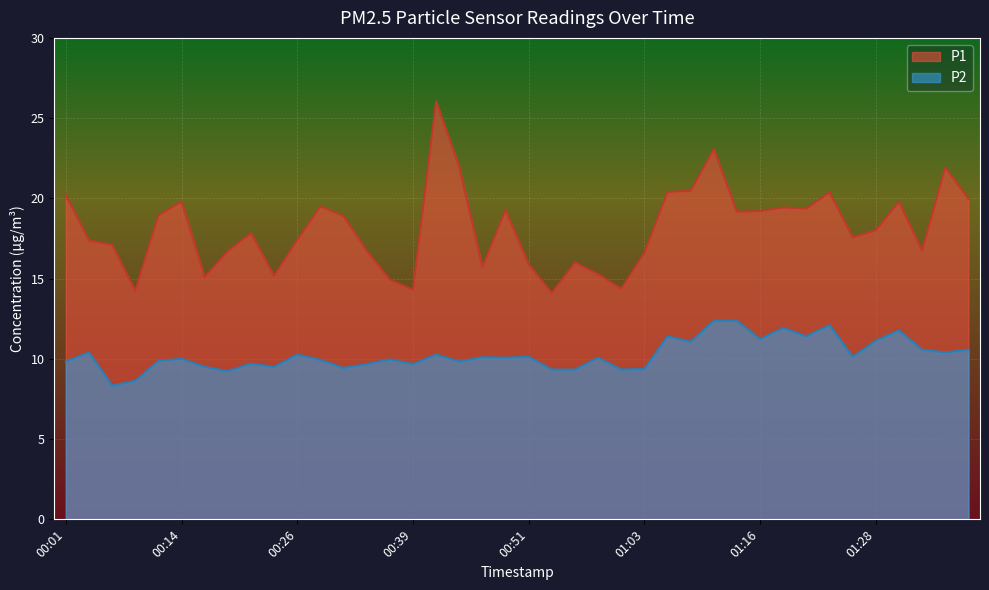

What is the approximate value of P1 at 00:39?

14.3